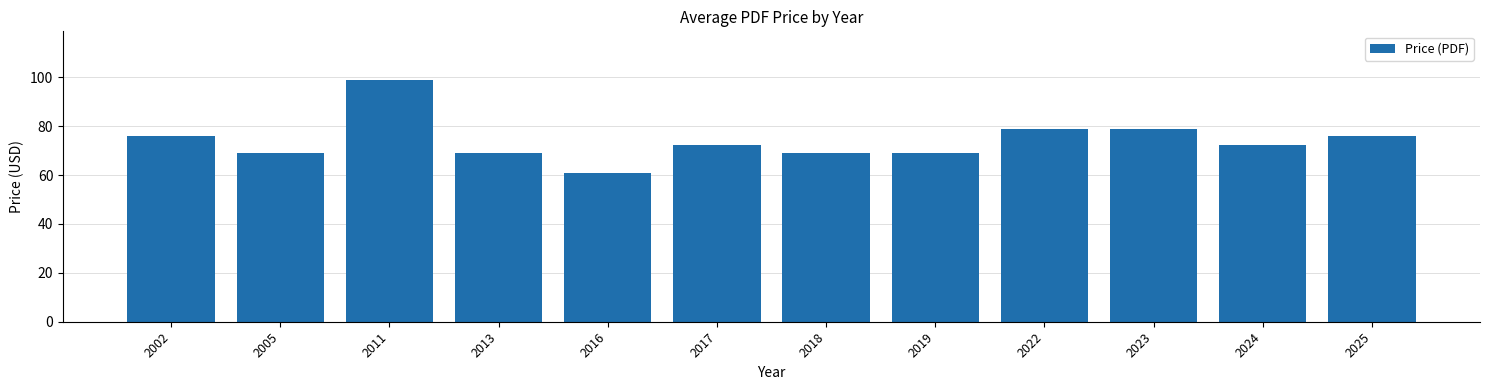

What is the maximum value shown in the chart?

99.0